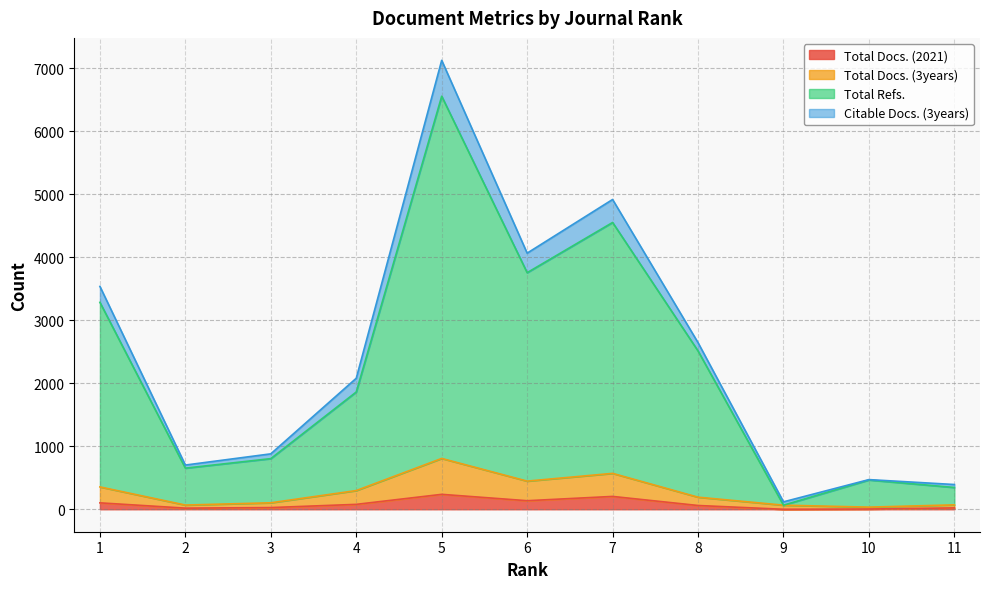

What is the total value across all series at 9?

130